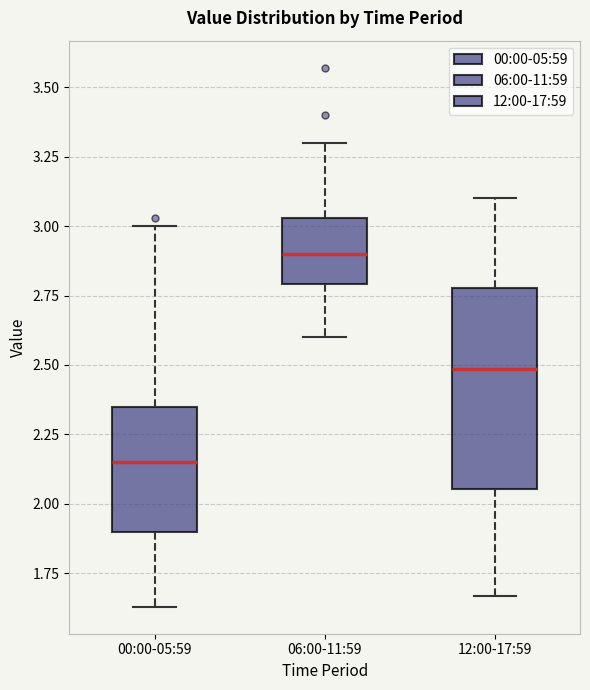

Reading left to right, read every box against the y-axis: the position of its median line, the range the box covers, and the ends of its whiskers. The values are not printed on the chart, so give them approximately, as read against the axis.

00:00-05:59: median 2.15, box 1.90 to 2.35, whiskers 1.65 to 3.00
06:00-11:59: median 2.90, box 2.80 to 3.05, whiskers 2.60 to 3.30
12:00-17:59: median 2.50, box 2.05 to 2.80, whiskers 1.65 to 3.10